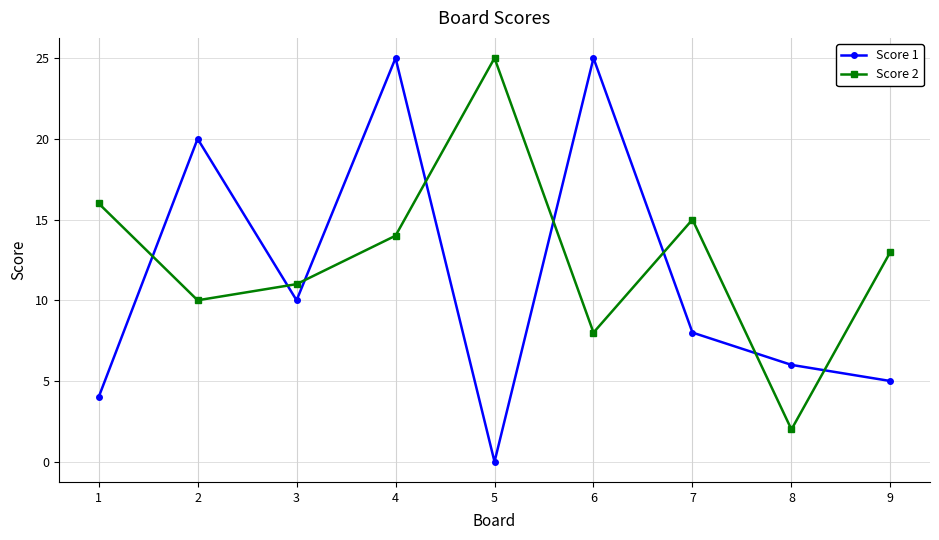

What is the average value of the Score 2 series?

13